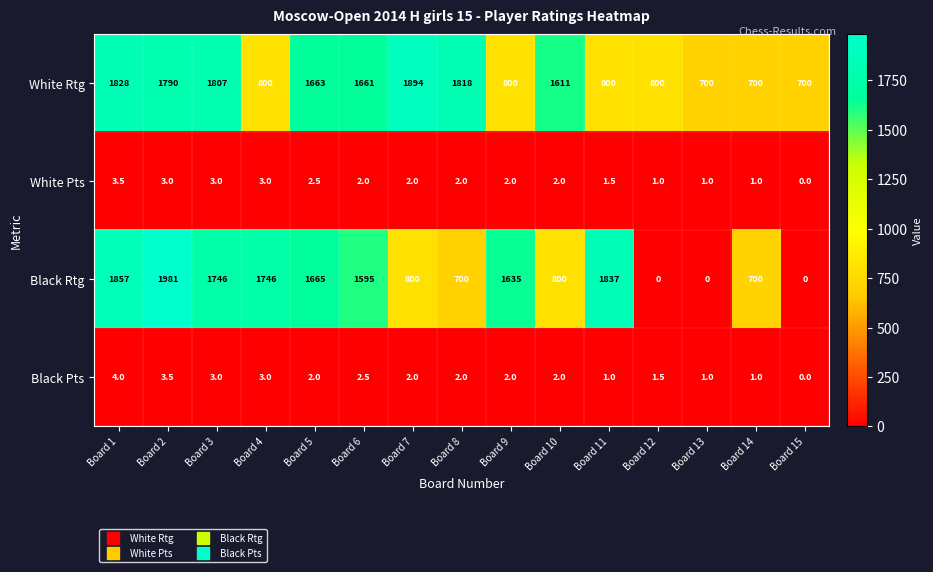

Where does the Black Rtg series first go above 1595?

Board 1